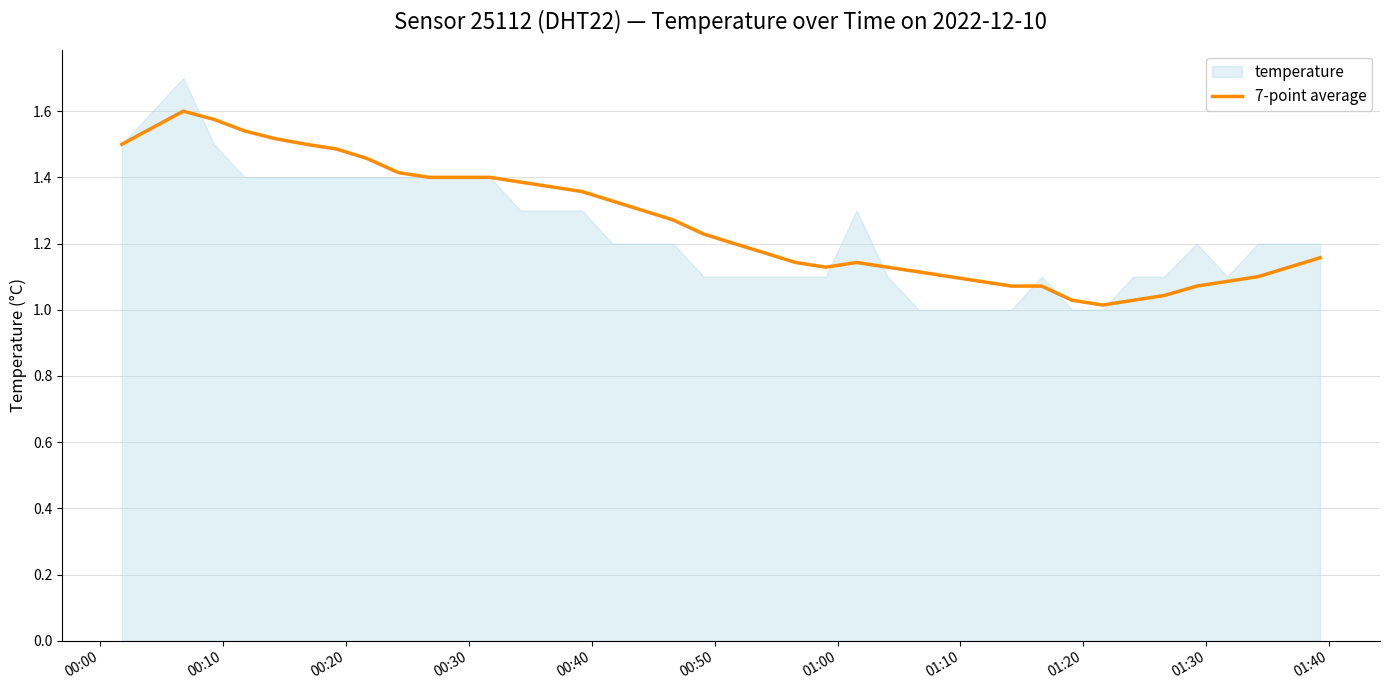

True or false: there are more than 2 points higher than both neighbors.

False